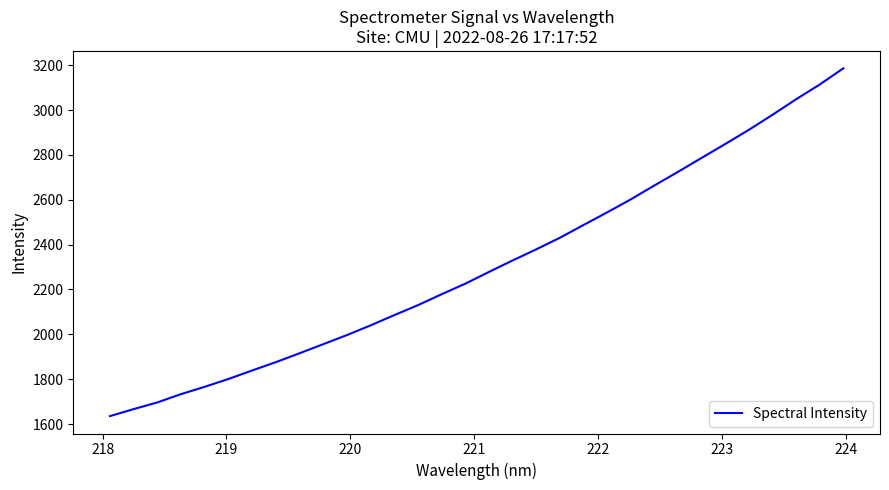

How many lines are shown in the chart?

1